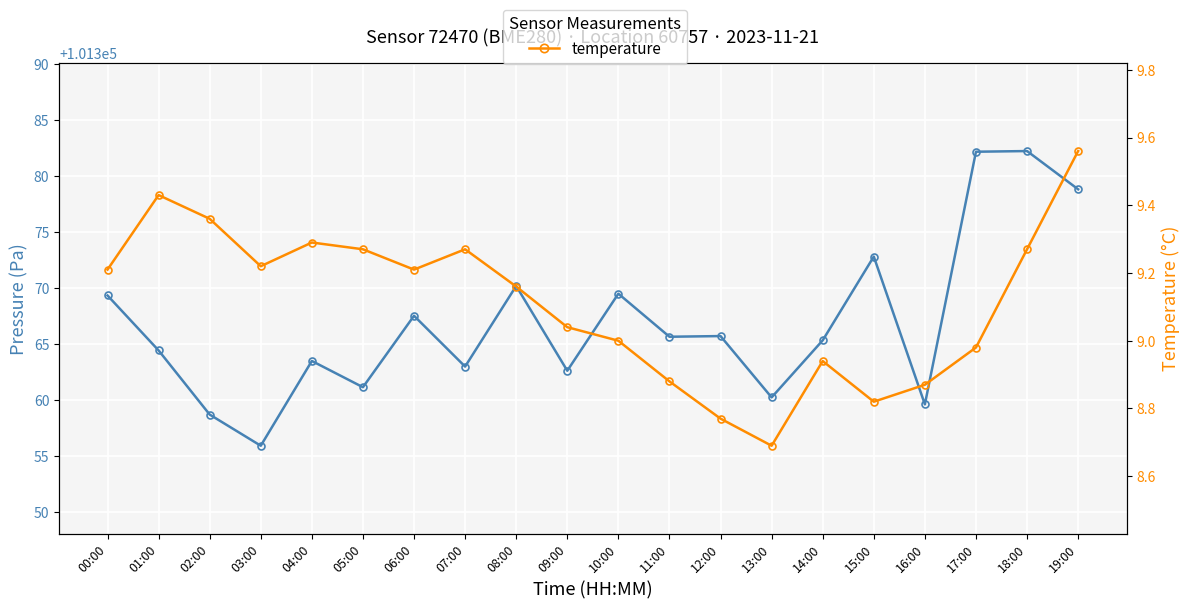

What is the label of the 16th point from the left?

15:00